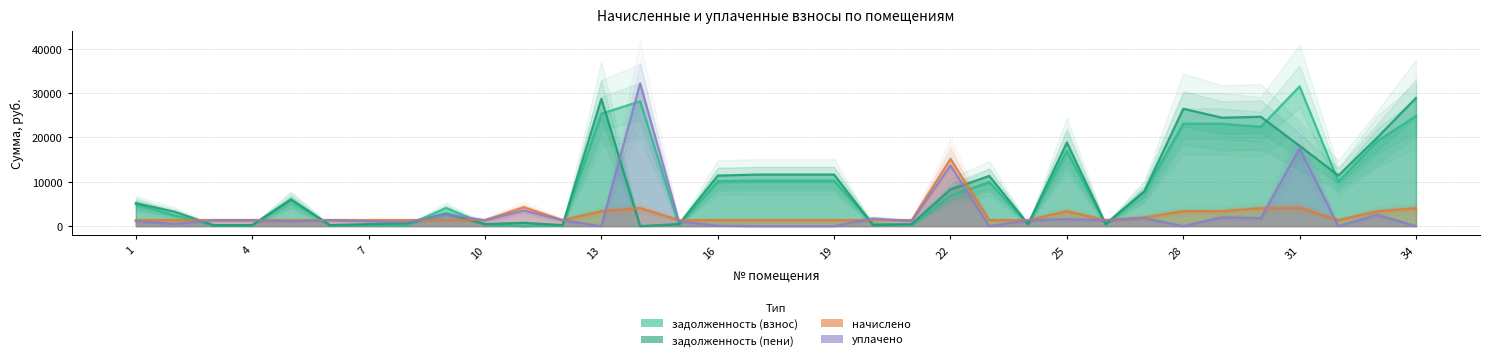

Which category has the highest value across all series?

14